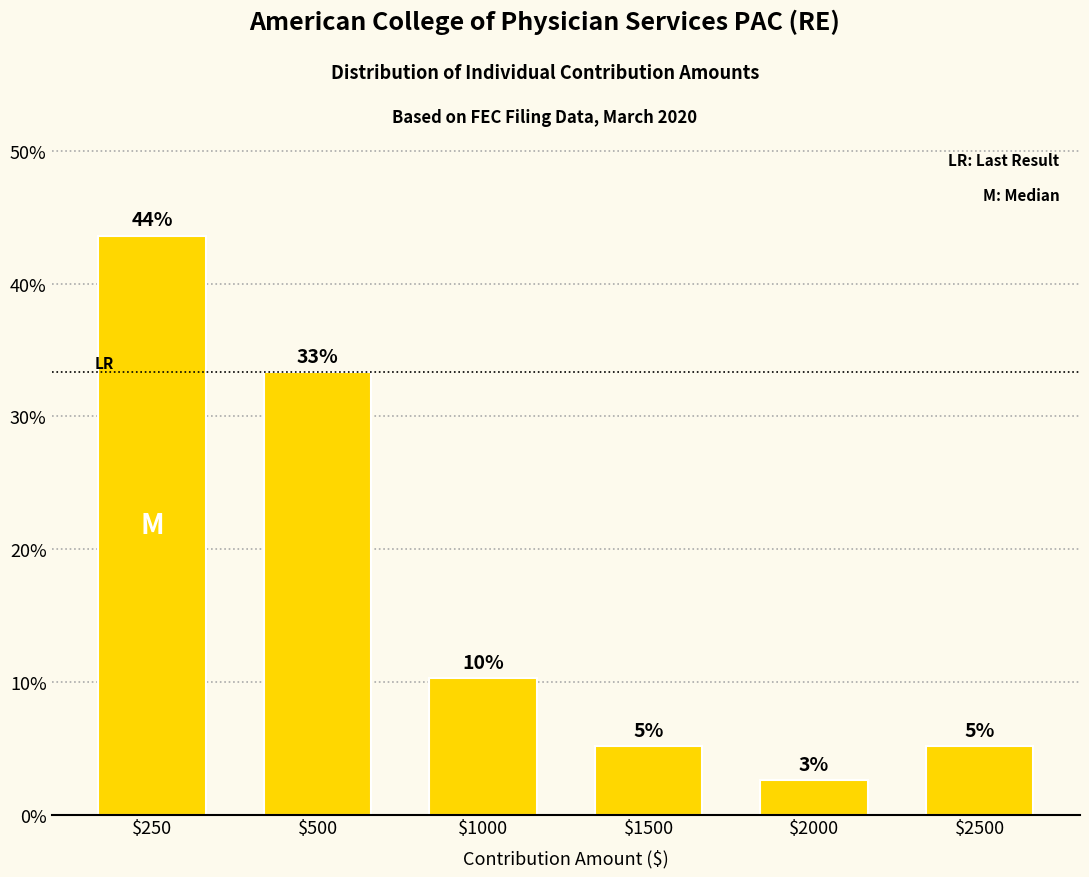

Are the bars grouped side by side (vs. stacked)?

No